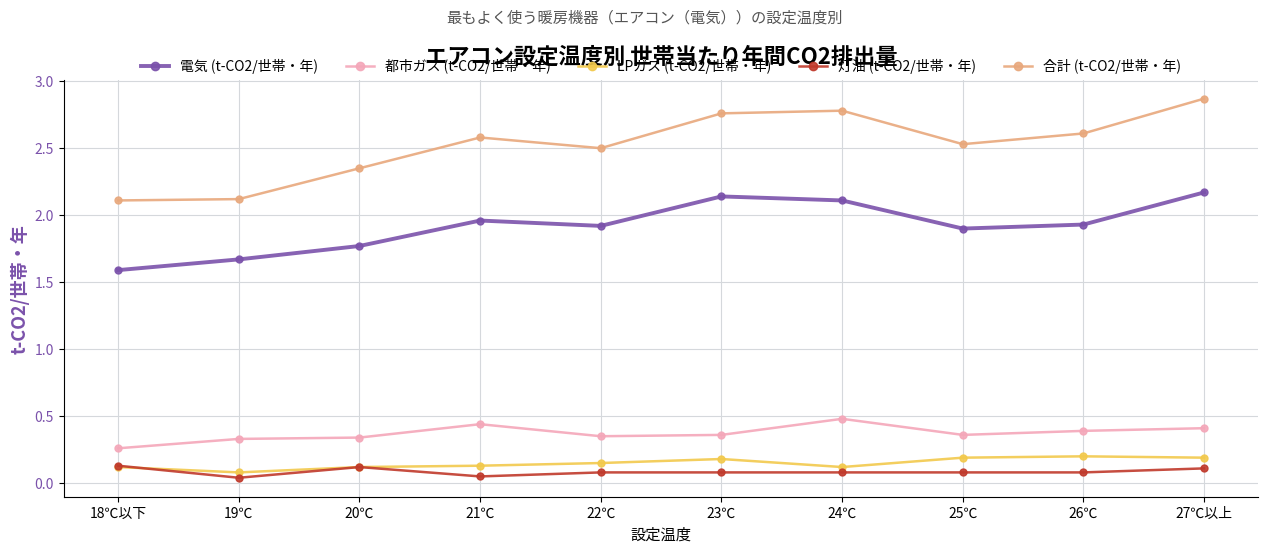

What is the sum of all 都市ガス (t-CO2/世帯・年) values?

3.7